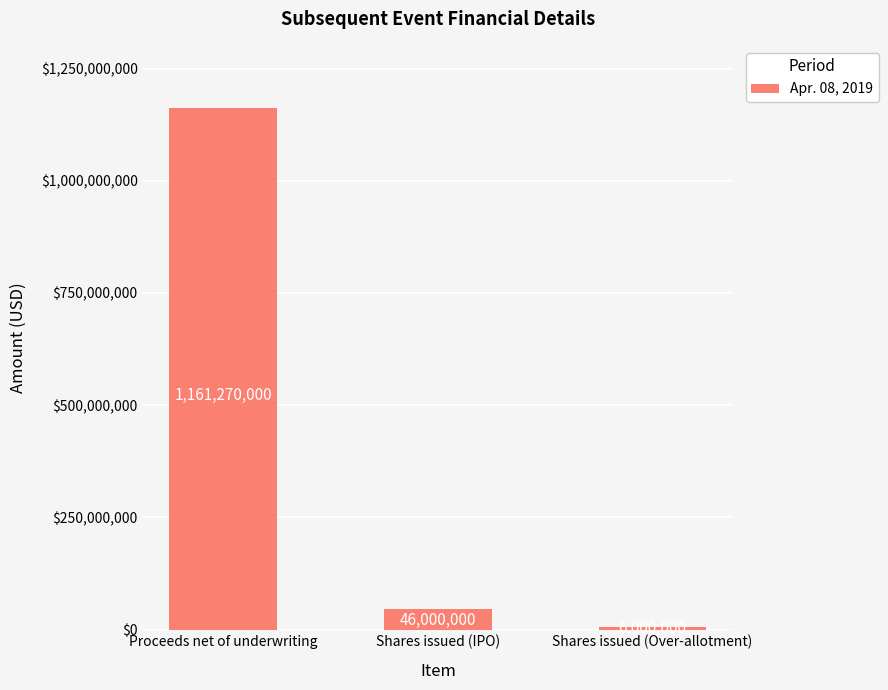

What is the change in value from Proceeds net of underwriting to Shares issued (Over-allotment)?

-1155270000